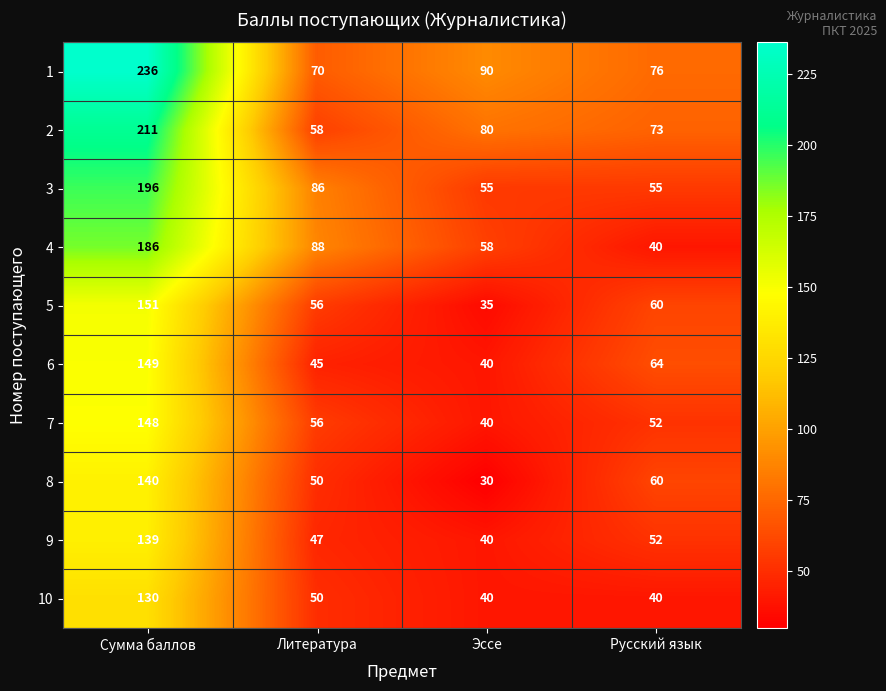

List the series in order of their peak value, highest first.

1, 2, 3, 4, 5, 6, 7, 8, 9, 10